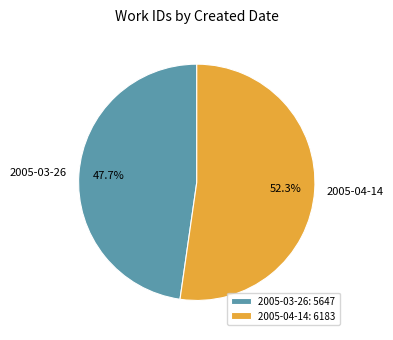

To the nearest percent, what is the difference between the largest and smallest slice percentages?

5%